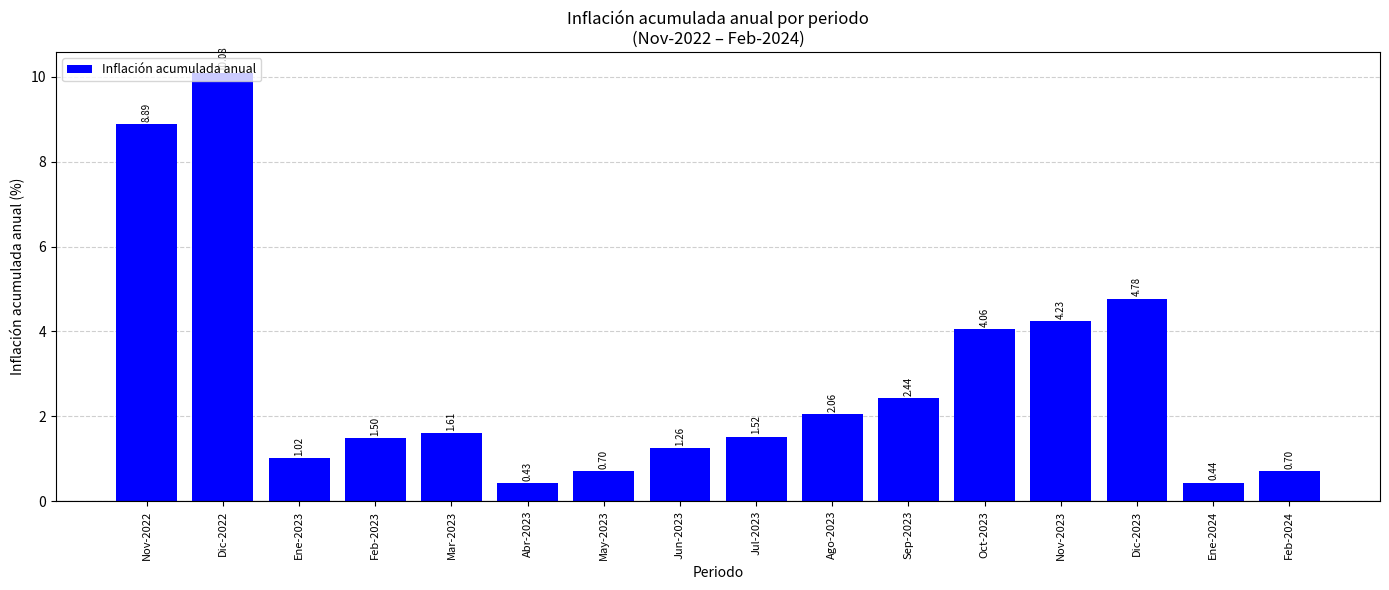

What is the change in value from Nov-2022 to Dic-2023?

-4.1